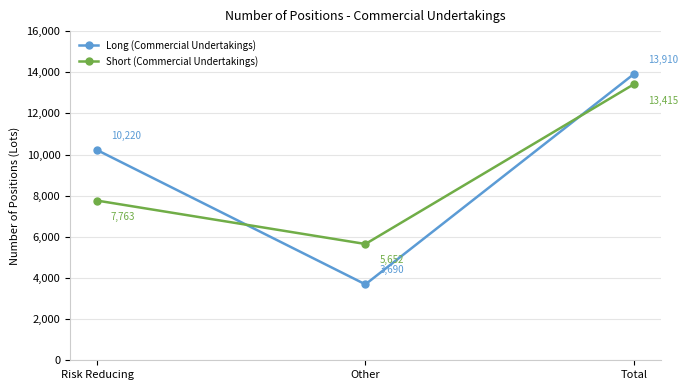

Which series has the largest range (max minus min)?

Long (Commercial Undertakings)